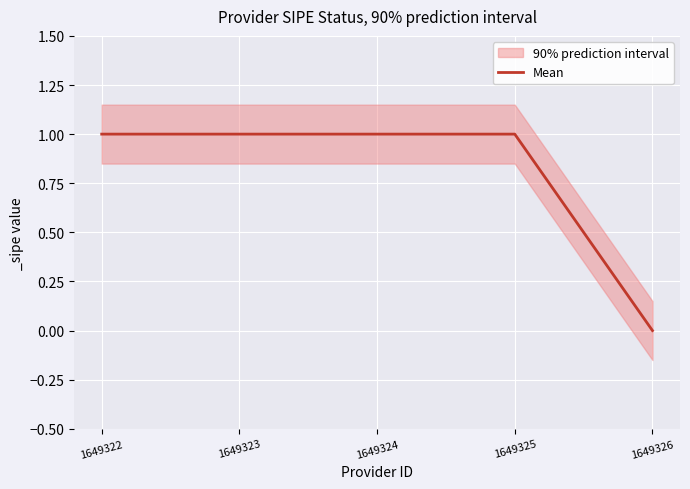

List the labels in order of value, smallest first.

1649326, 1649322, 1649323, 1649324, 1649325